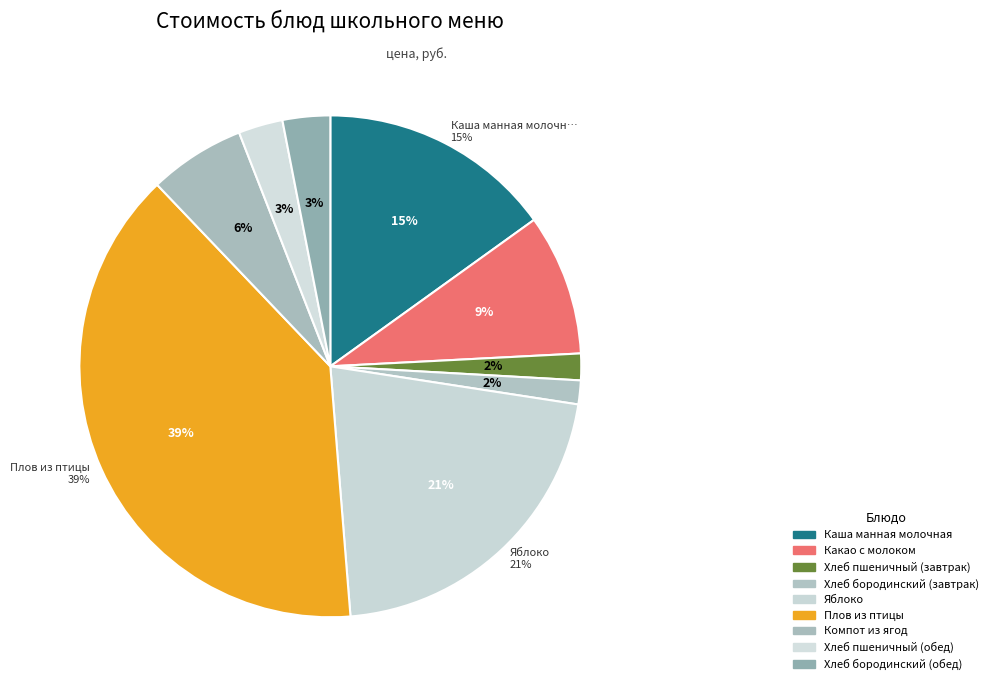

To the nearest percent, what is the difference between the Компот из ягод and Хлеб бородинский (завтрак) slice percentages?

5%